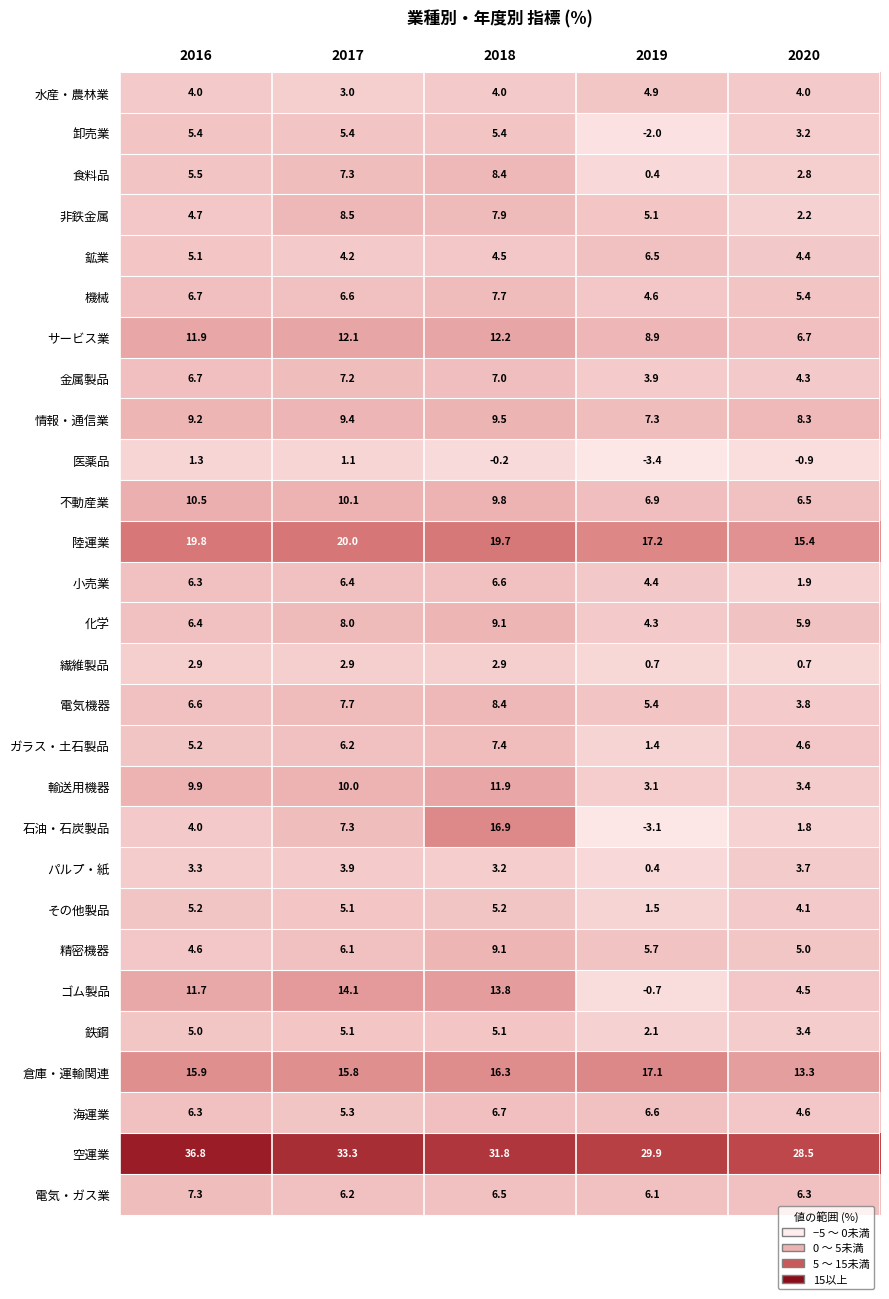

Rank the categories by 精密機器 value from lowest to highest.

2016, 2020, 2019, 2017, 2018